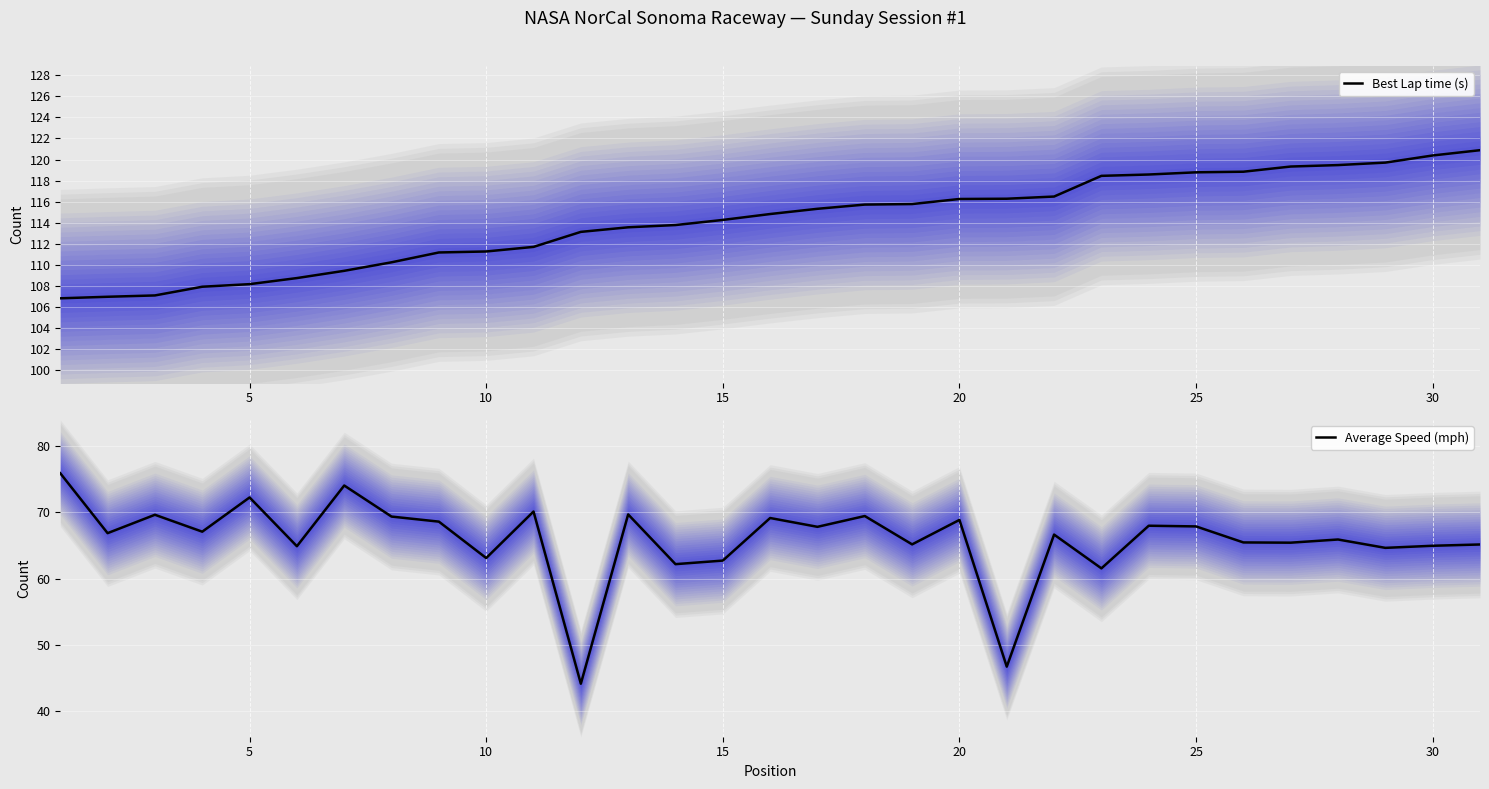

Is it true that Best Lap time (s) equals 118.8 at 25?

True